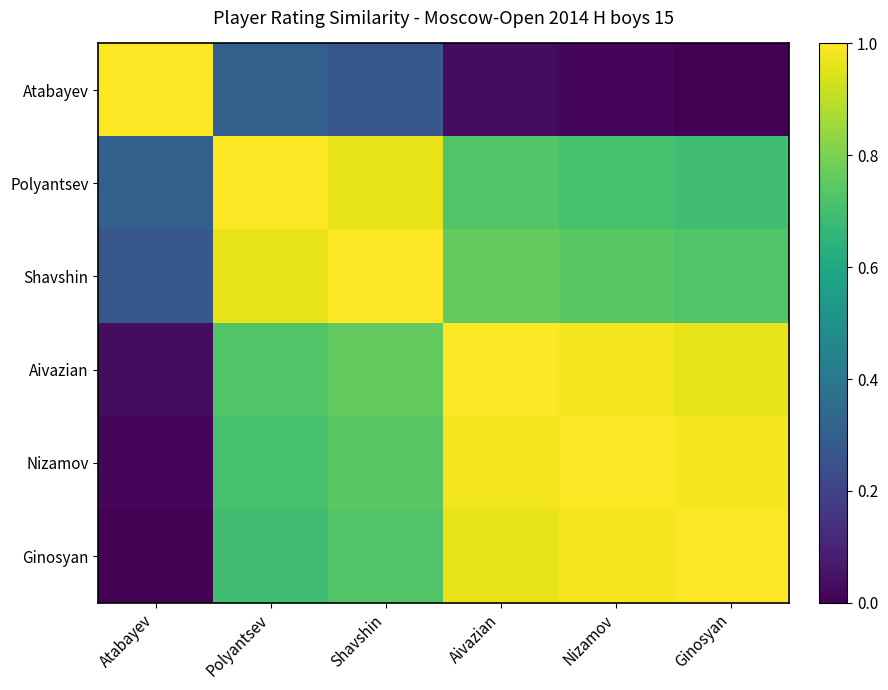

How many series are shown in this chart?

6